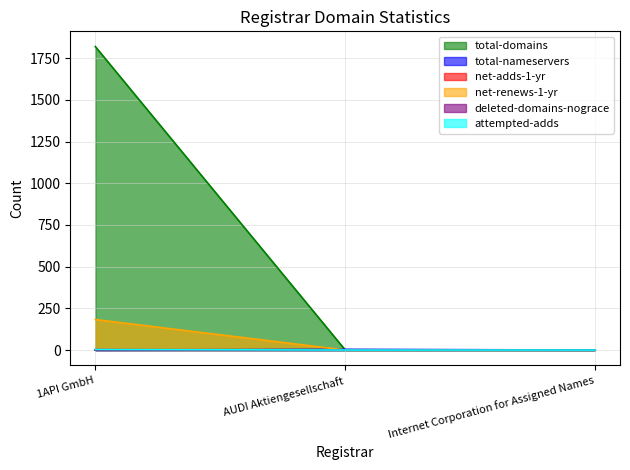

Which series changed the most between 1API GmbH and Internet Corporation for Assigned Names?

total-domains